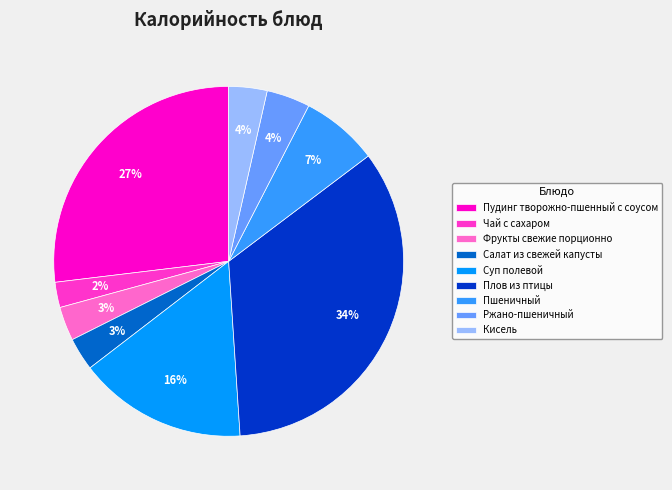

To the nearest percent, what portion does Фрукты свежие порционно represent?

3%